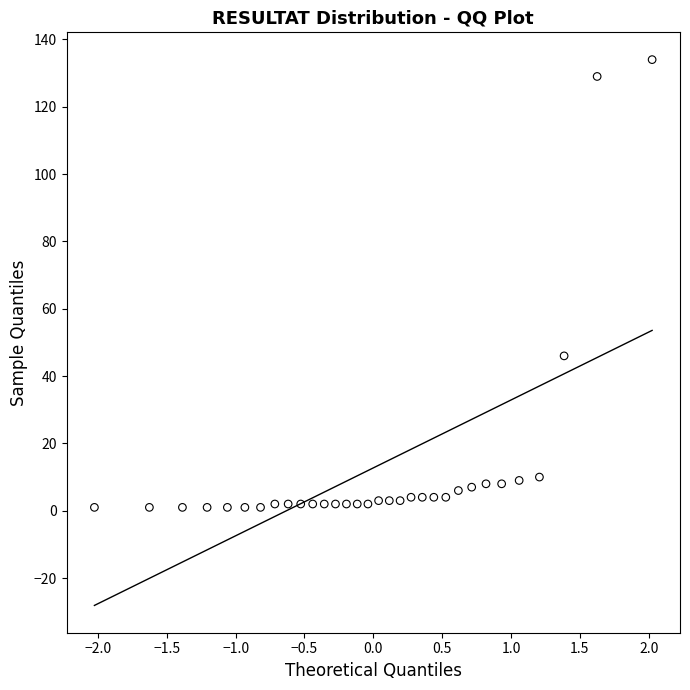

What Y value in the scatter plot is closest to 67?

46